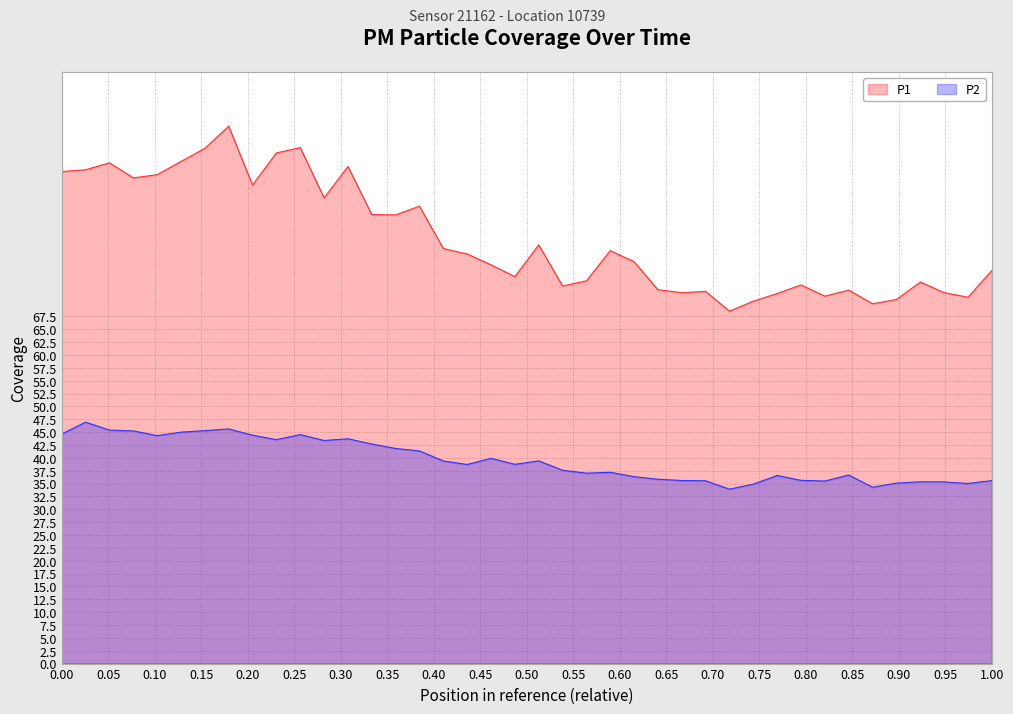

True or false: P1 has a value of 90.6 at 00:28.

True